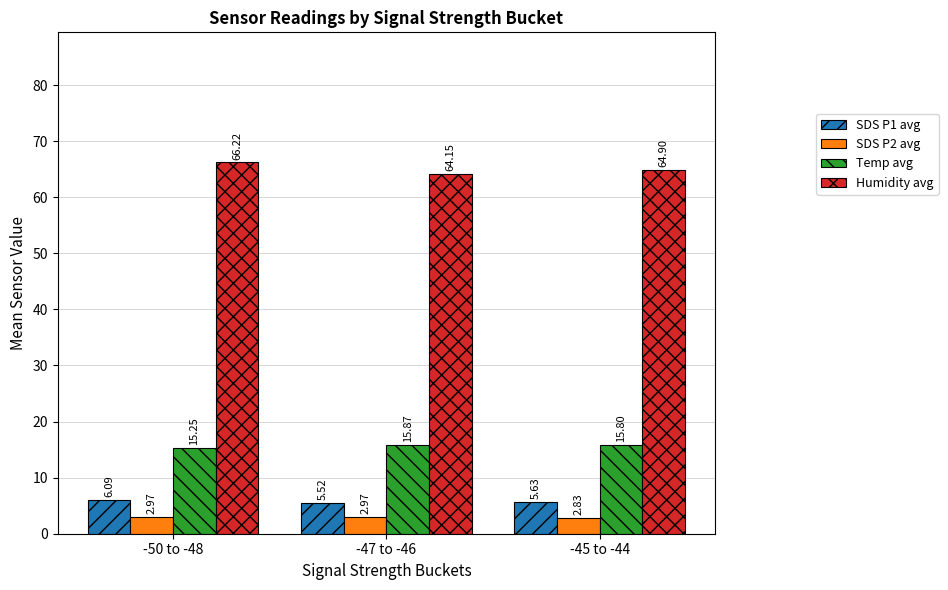

Which series has the largest range (max minus min)?

Humidity avg